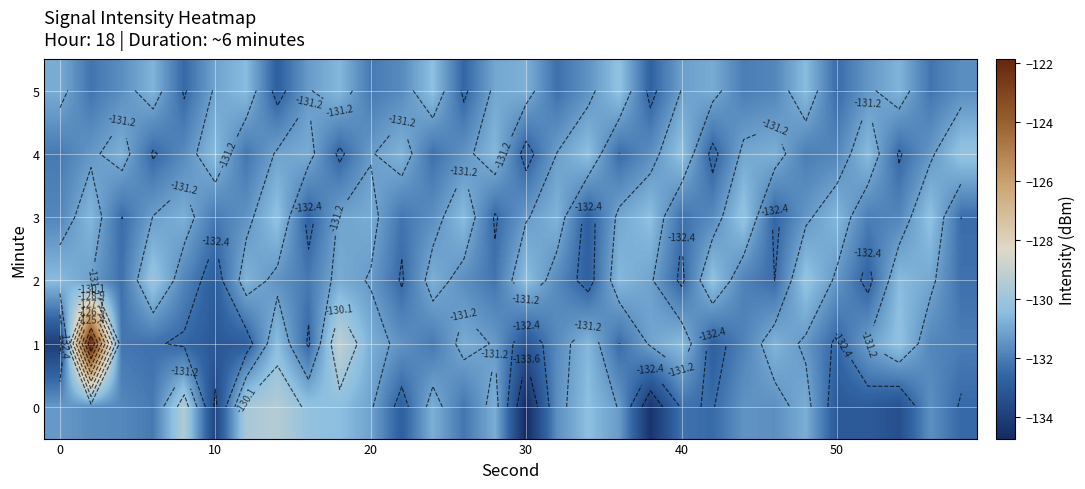

What is the highest value of the 3 series?

-130.2